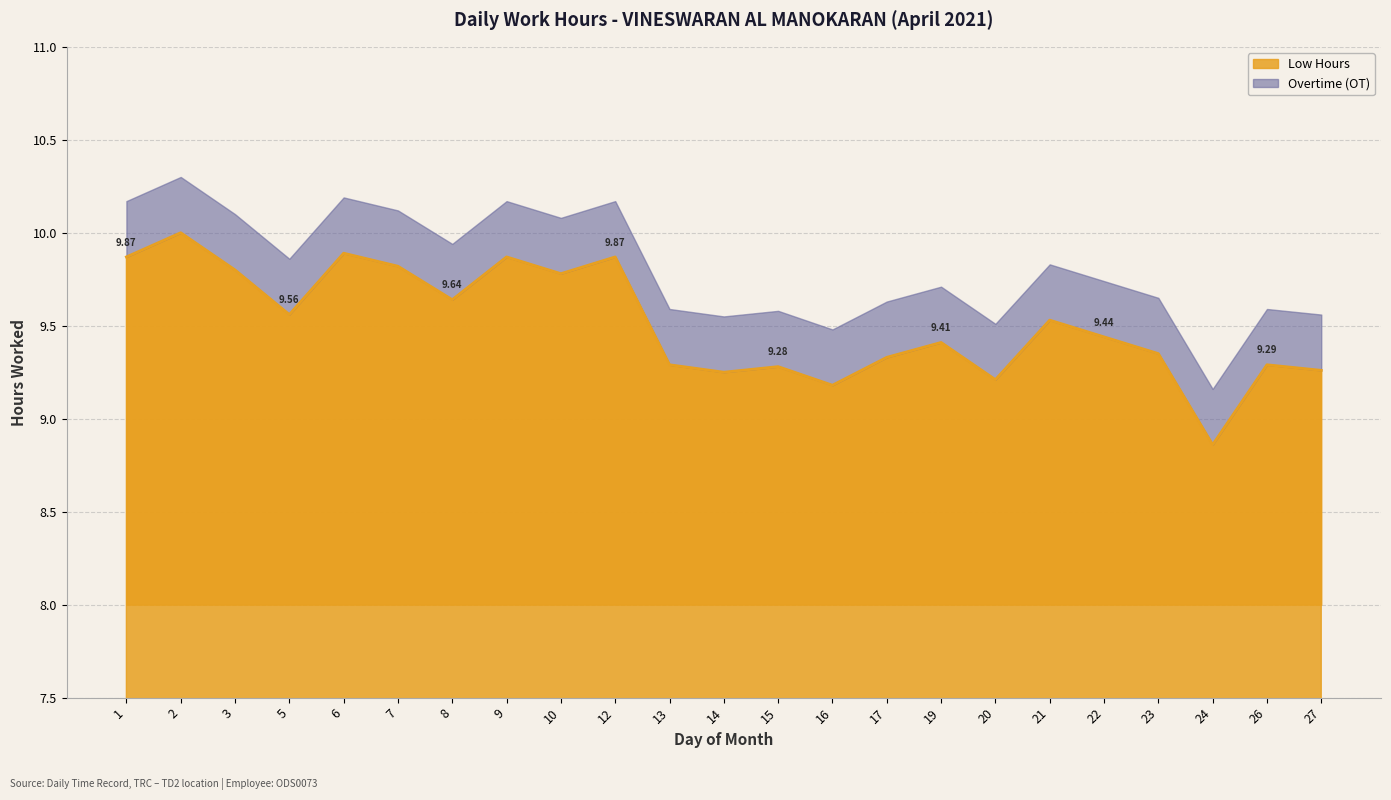

How many points are higher than both their immediate neighbors (excluding endpoints)?

8